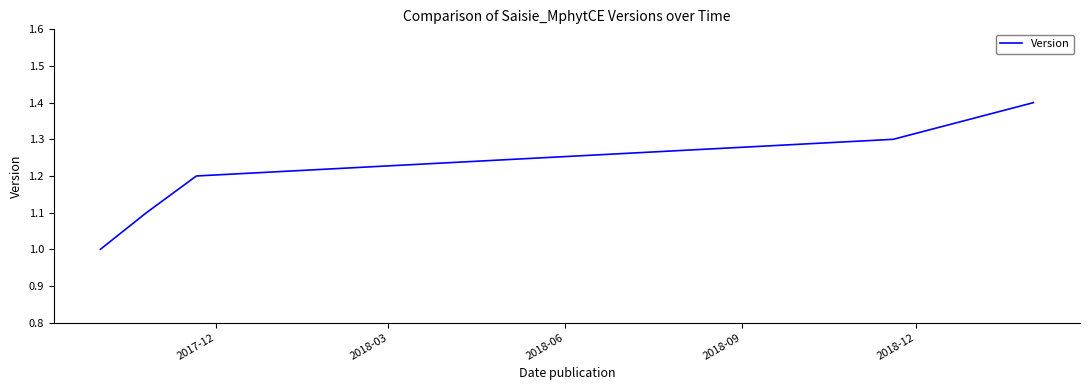

True or false: the data has more than 1 interior local peaks.

False